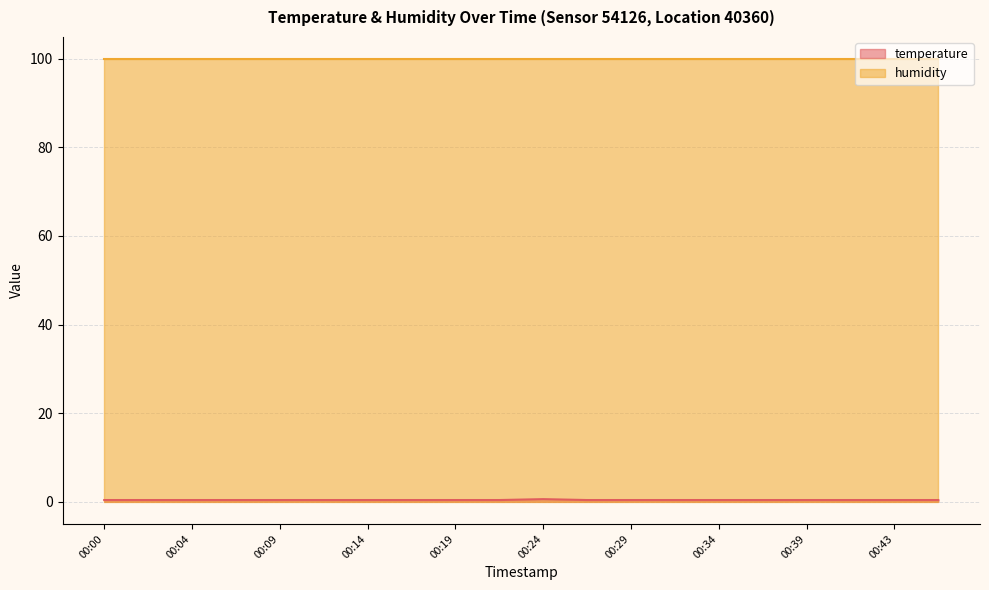

Is it true that the value at 00:29 is 0.2?

False